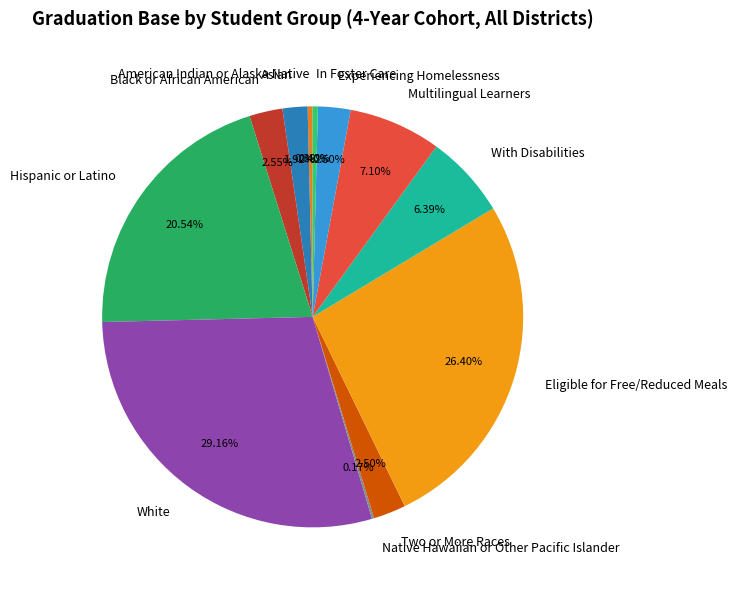

True or false: Eligible for Free/Reduced Meals accounts for 17% of the total.

False